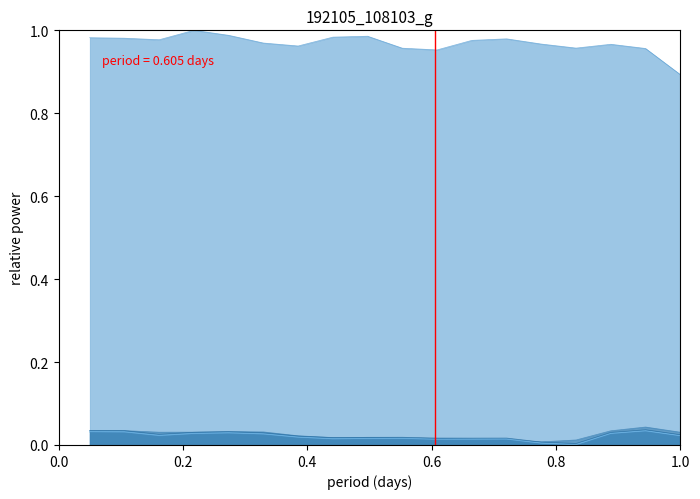

In Automotive diesel fuel, how many points are higher than both neighbors (excluding endpoints)?

4